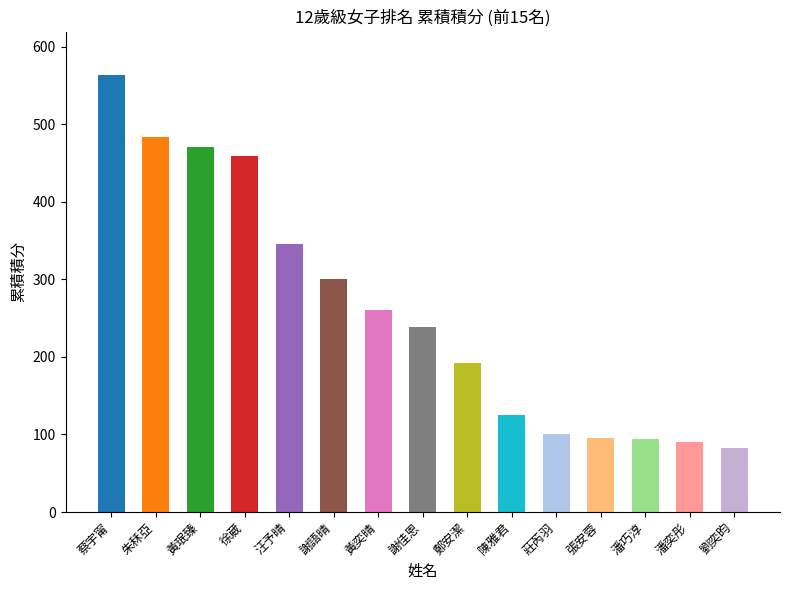

Rank the categories by value from highest to lowest.

蔡宇甯, 朱秝亞, 黃珉臻, 徐葳, 汪予晴, 謝語晴, 黃奕晴, 謝佳恩, 鄭安潔, 陳雅君, 莊芮羽, 張安蓉, 潘巧淳, 潘奕彤, 劉奕昀